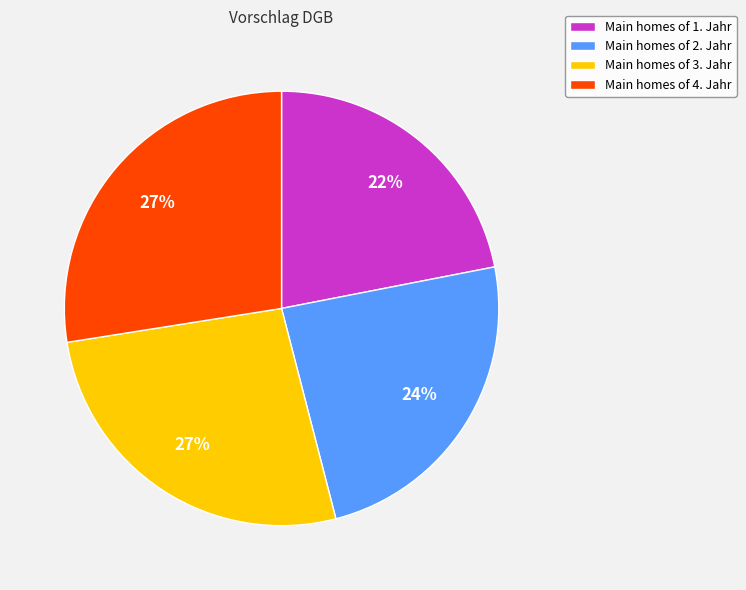

To the nearest percent, what percentage of the pie is Main homes of 1. Jahr?

22%